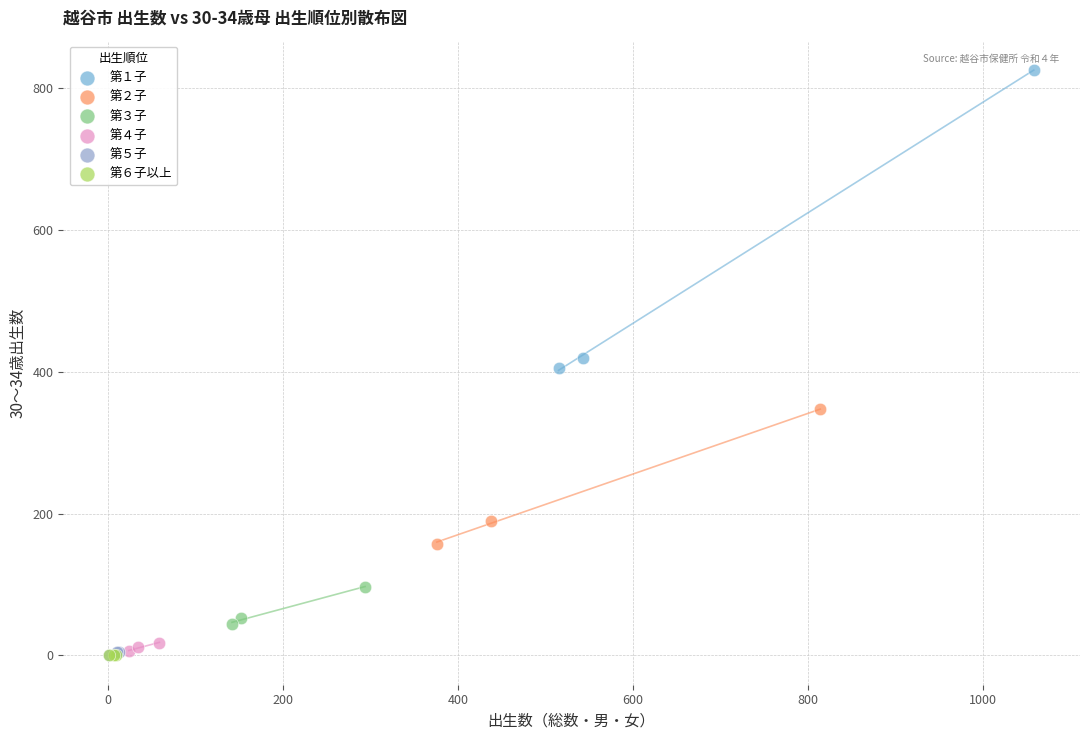

Which series has the widest spread of Y values?

第１子